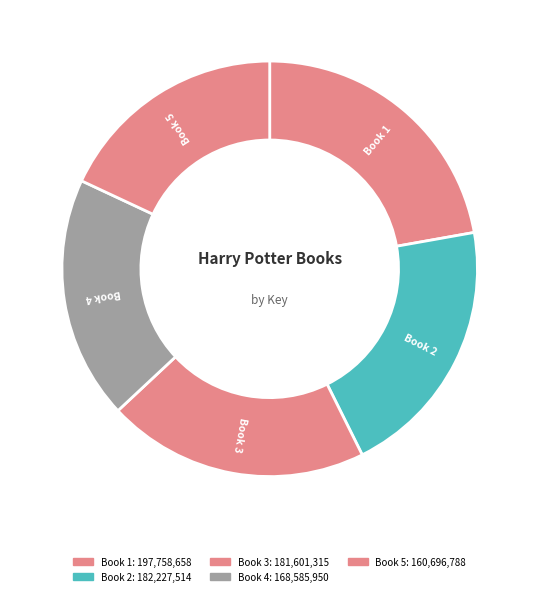

Rank the categories by value from lowest to highest.

5, 4, 3, 2, 1